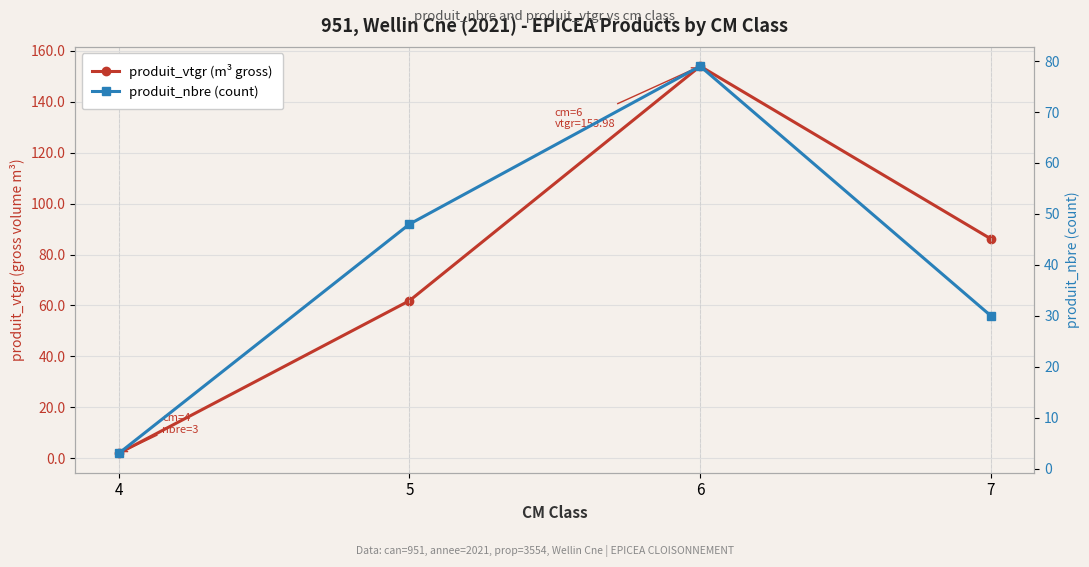

In produit_vtgr (m³ gross), how many points are higher than both neighbors (excluding endpoints)?

1